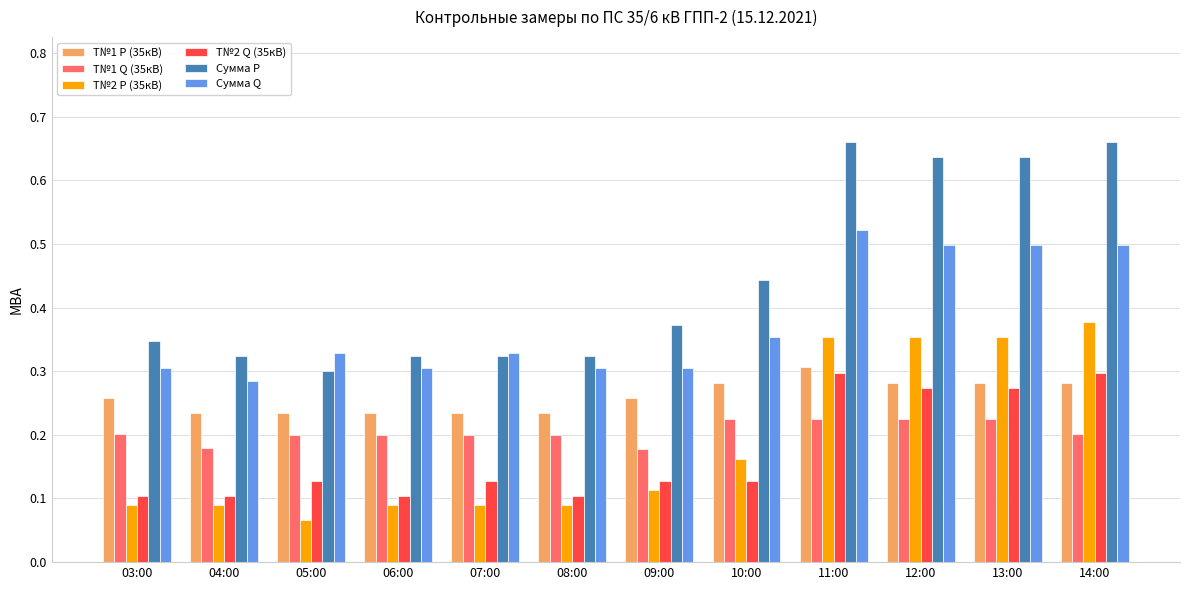

Which category has the lowest value across all series?

05:00